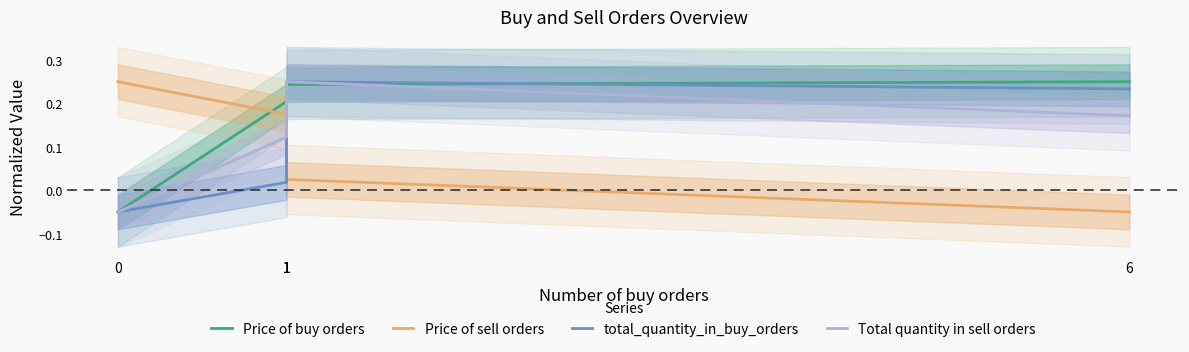

What is the sum of all Total quantity in sell orders values?

0.7